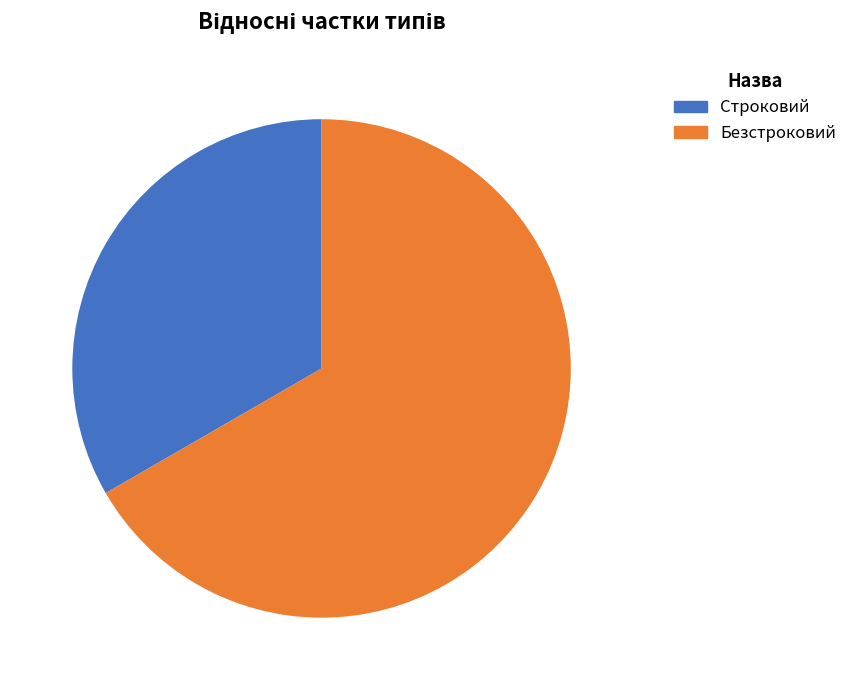

Which has a higher value, Безстроковий or Строковий?

Безстроковий